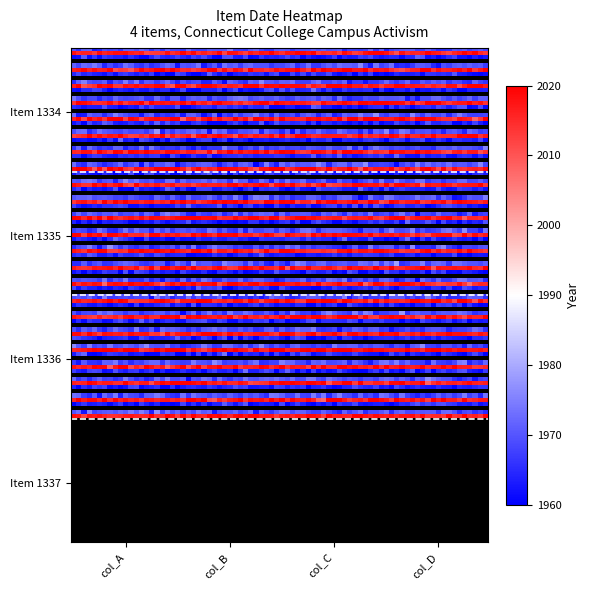

Is it true that 1334 equals 1969 at 1336?

True